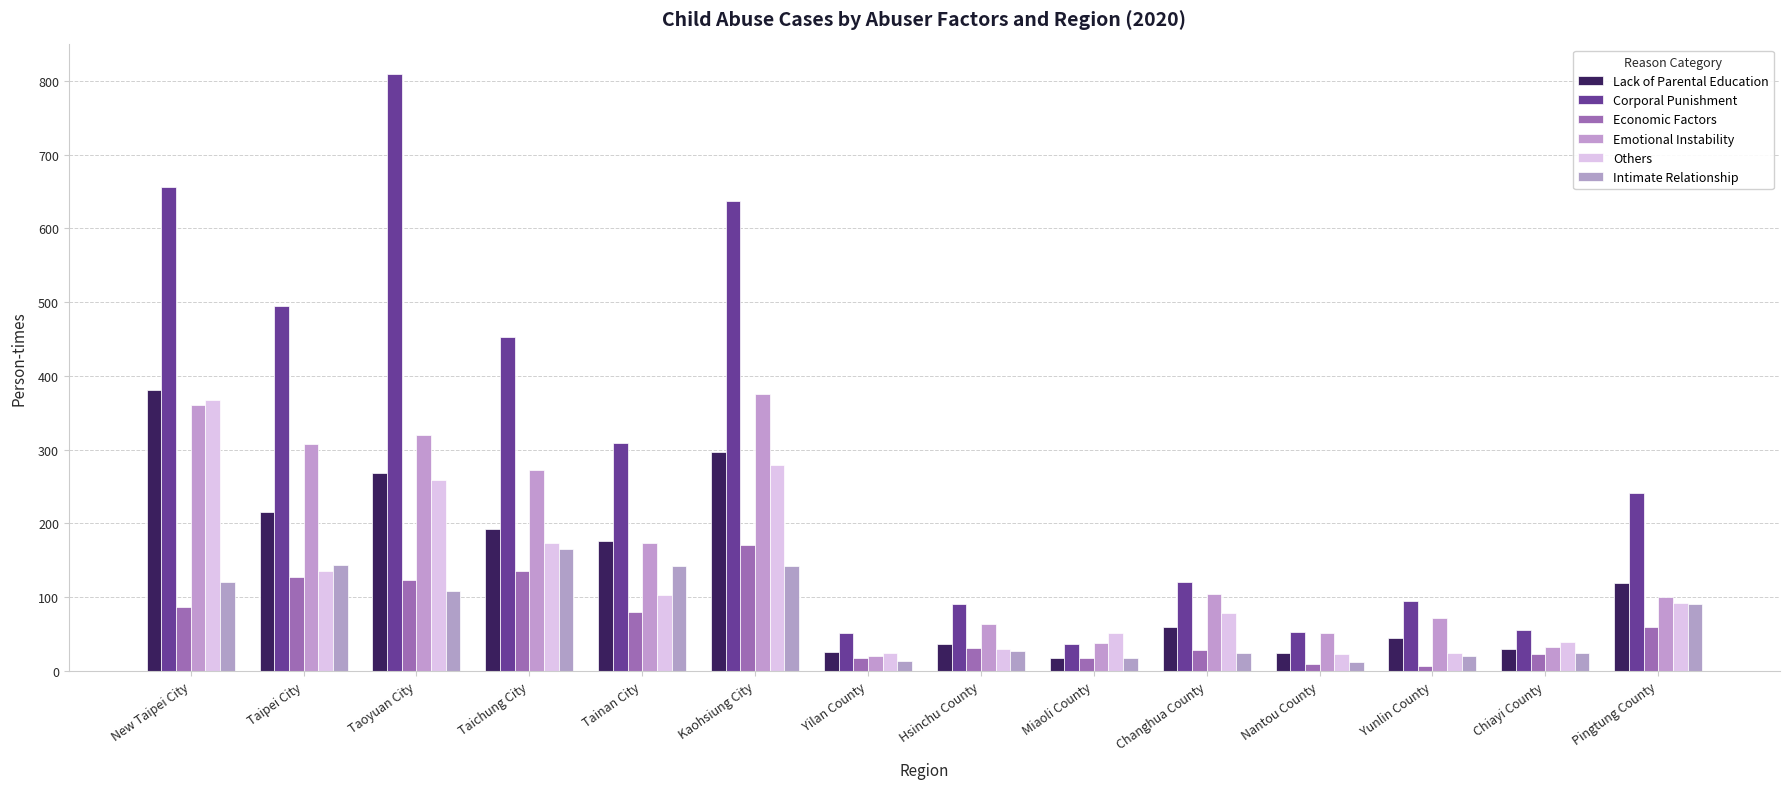

What is the spread (max minus min) of values at Yilan County?

37